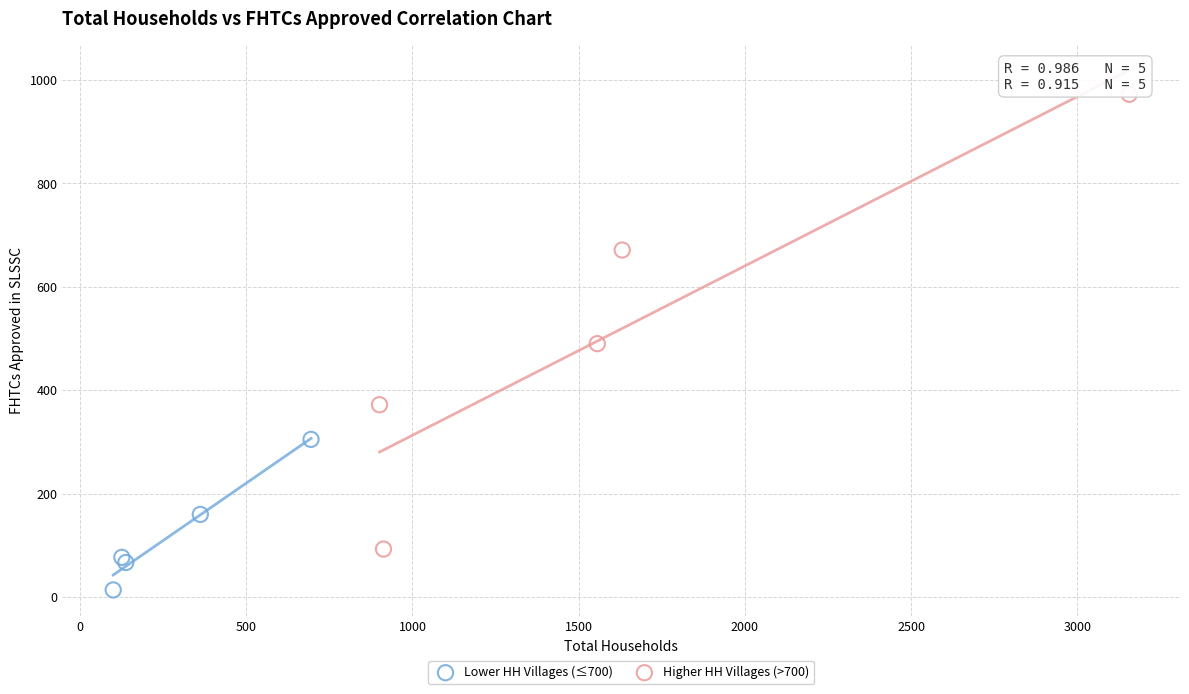

Which series reaches the minimum Y coordinate?

Lower HH Villages (≤700)